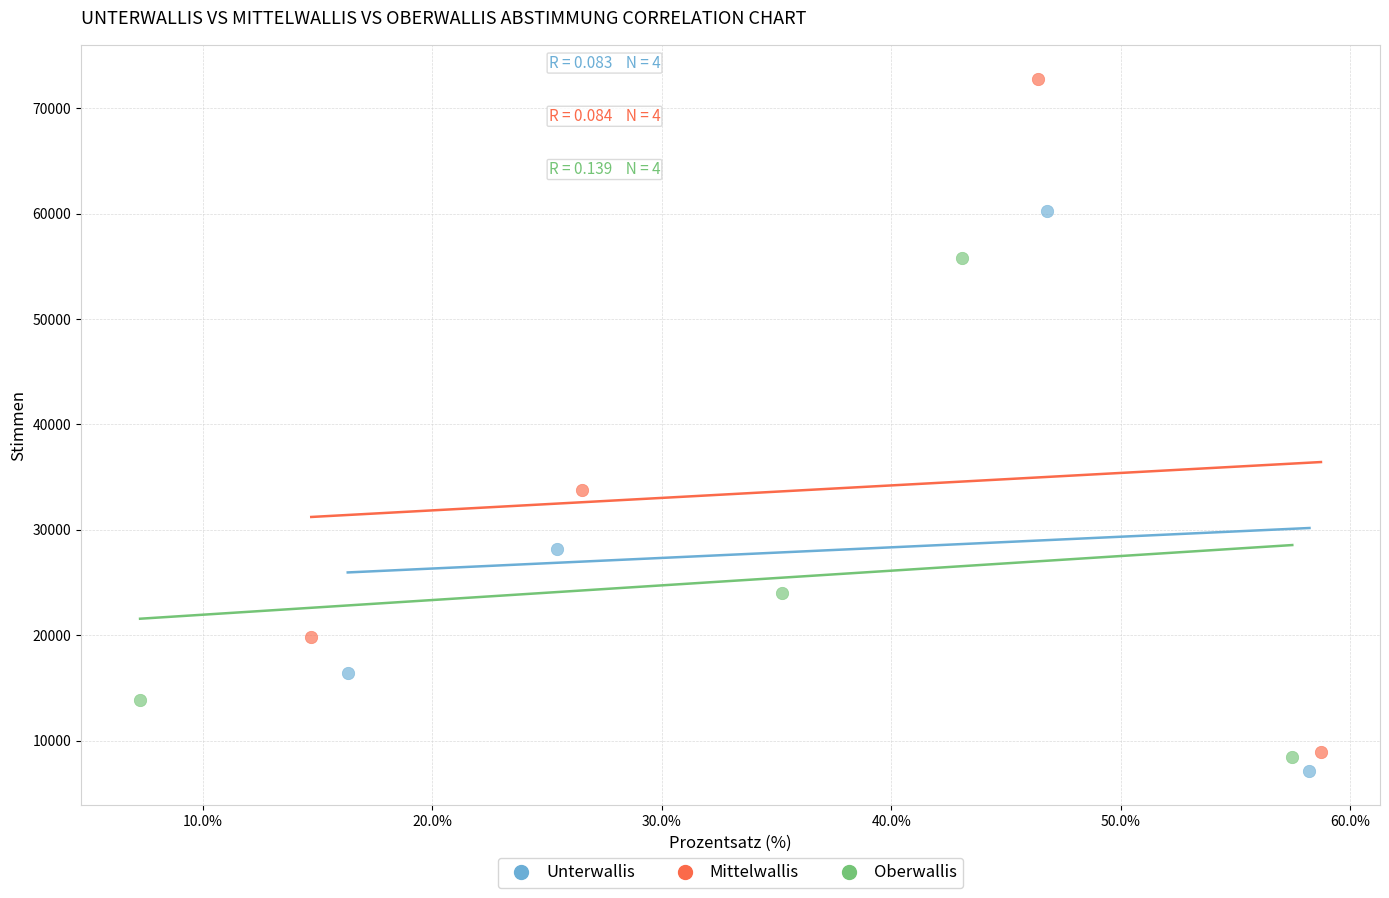

Which series reaches the maximum Y coordinate?

Mittelwallis